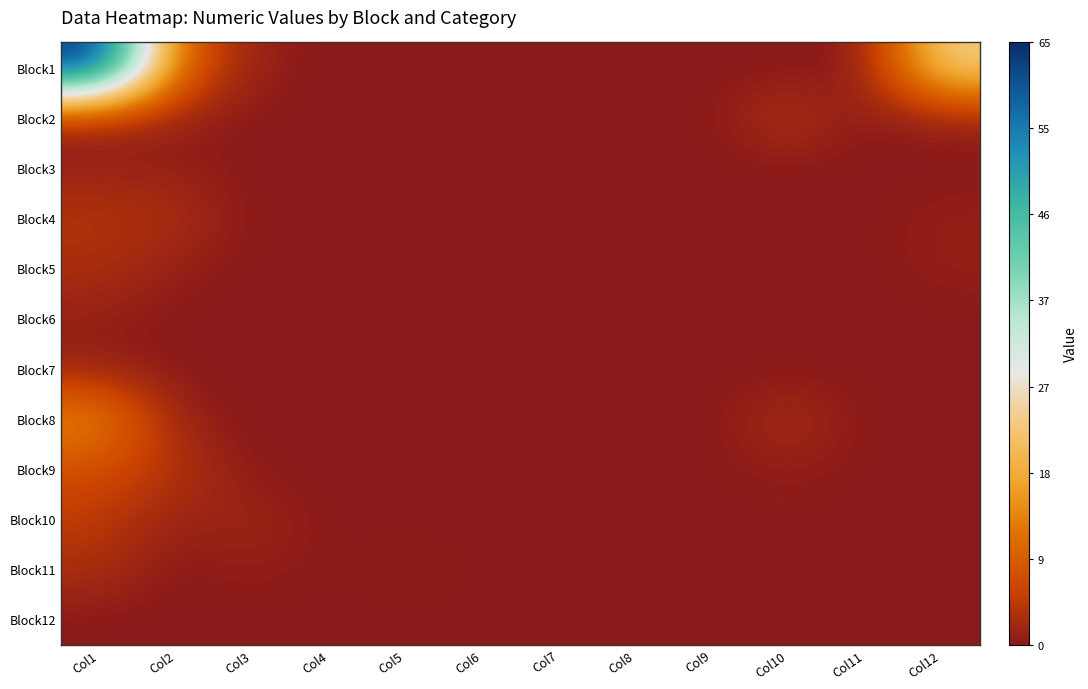

Reading right to left, transcribe all the data shown in this chart.

Block1: Col12=25	Col11=0	Col10=0	Col9=0	Col8=0	Col7=0	Col6=0	Col5=0	Col4=0	Col3=1	Col2=10	Col1=65
Block2: Col12=1	Col11=0	Col10=4	Col9=0	Col8=0	Col7=0	Col6=0	Col5=0	Col4=0	Col3=0	Col2=1	Col1=1
Block3: Col12=0	Col11=0	Col10=0	Col9=0	Col8=0	Col7=0	Col6=0	Col5=0	Col4=0	Col3=0	Col2=1	Col1=1
Block4: Col12=1	Col11=0	Col10=0	Col9=0	Col8=0	Col7=0	Col6=0	Col5=0	Col4=0	Col3=0	Col2=3	Col1=4
Block5: Col12=1	Col11=0	Col10=0	Col9=0	Col8=0	Col7=0	Col6=0	Col5=0	Col4=0	Col3=0	Col2=1	Col1=3
Block6: Col12=0	Col11=0	Col10=0	Col9=0	Col8=0	Col7=0	Col6=0	Col5=0	Col4=0	Col3=0	Col2=0	Col1=1
Block7: Col12=0	Col11=0	Col10=0	Col9=0	Col8=0	Col7=0	Col6=0	Col5=0	Col4=0	Col3=0	Col2=0	Col1=1
Block8: Col12=0	Col11=0	Col10=3	Col9=0	Col8=0	Col7=0	Col6=0	Col5=0	Col4=0	Col3=0	Col2=1	Col1=15
Block9: Col12=0	Col11=0	Col10=1	Col9=0	Col8=0	Col7=0	Col6=0	Col5=0	Col4=0	Col3=0	Col2=4	Col1=7
Block10: Col12=0	Col11=0	Col10=0	Col9=0	Col8=0	Col7=0	Col6=0	Col5=0	Col4=0	Col3=2	Col2=1	Col1=5
Block11: Col12=0	Col11=0	Col10=0	Col9=0	Col8=0	Col7=0	Col6=0	Col5=1	Col4=0	Col3=1	Col2=0	Col1=3
Block12: Col12=0	Col11=0	Col10=0	Col9=0	Col8=0	Col7=0	Col6=0	Col5=0	Col4=0	Col3=0	Col2=0	Col1=0